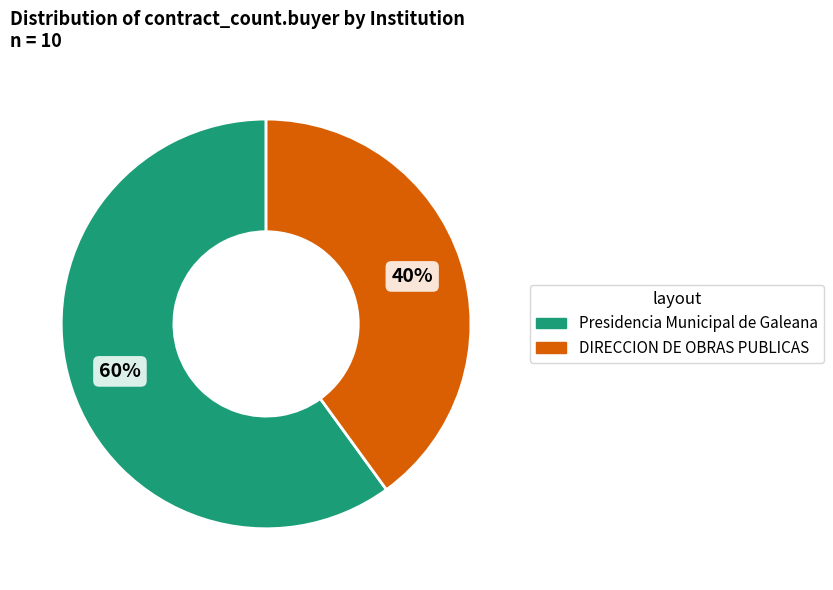

Between DIRECCION DE OBRAS PUBLICAS and Presidencia Municipal de Galeana, which is larger?

Presidencia Municipal de Galeana